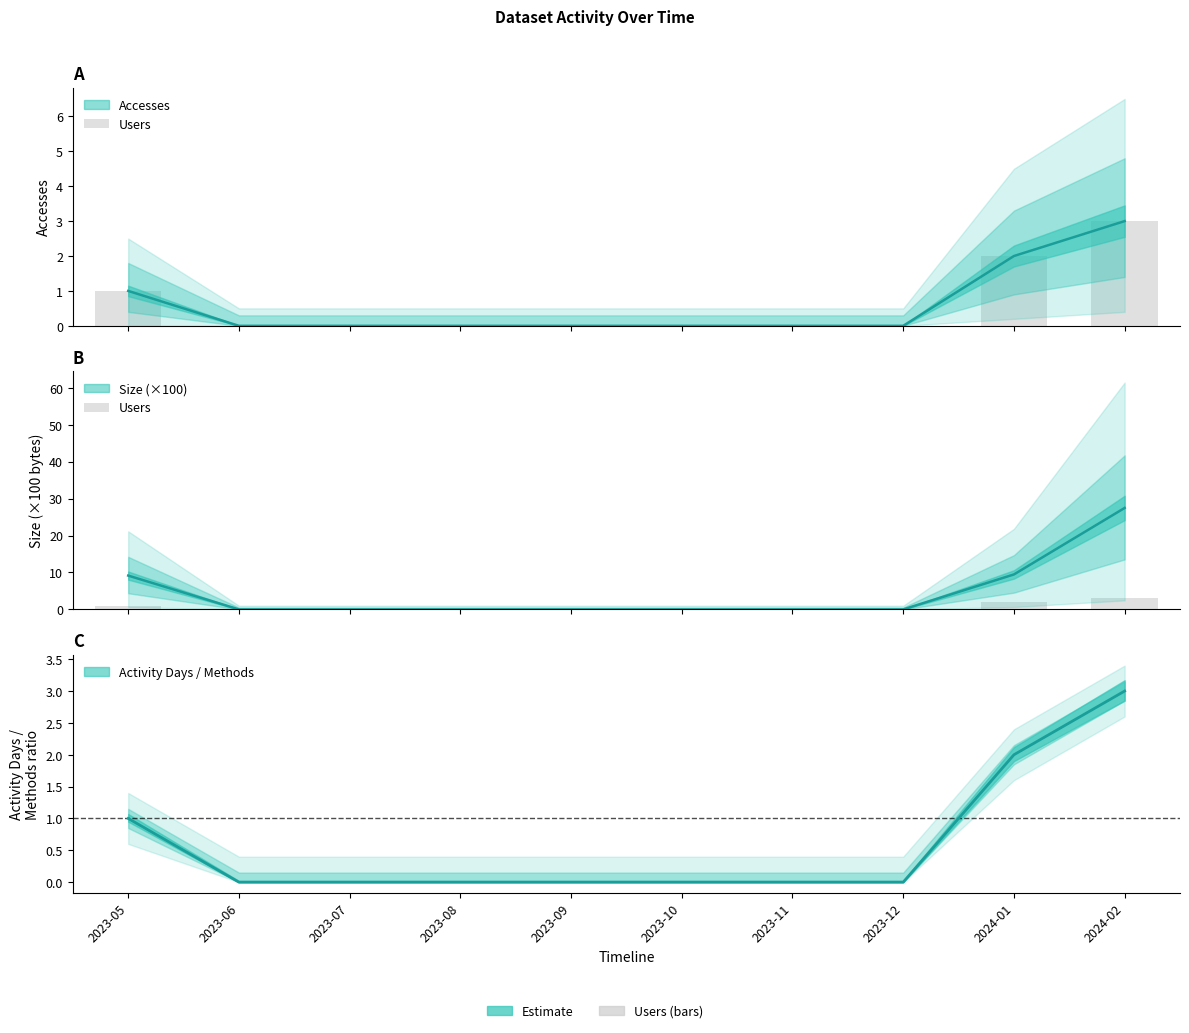

What is the label of the 1st bar from the right?

2024-02